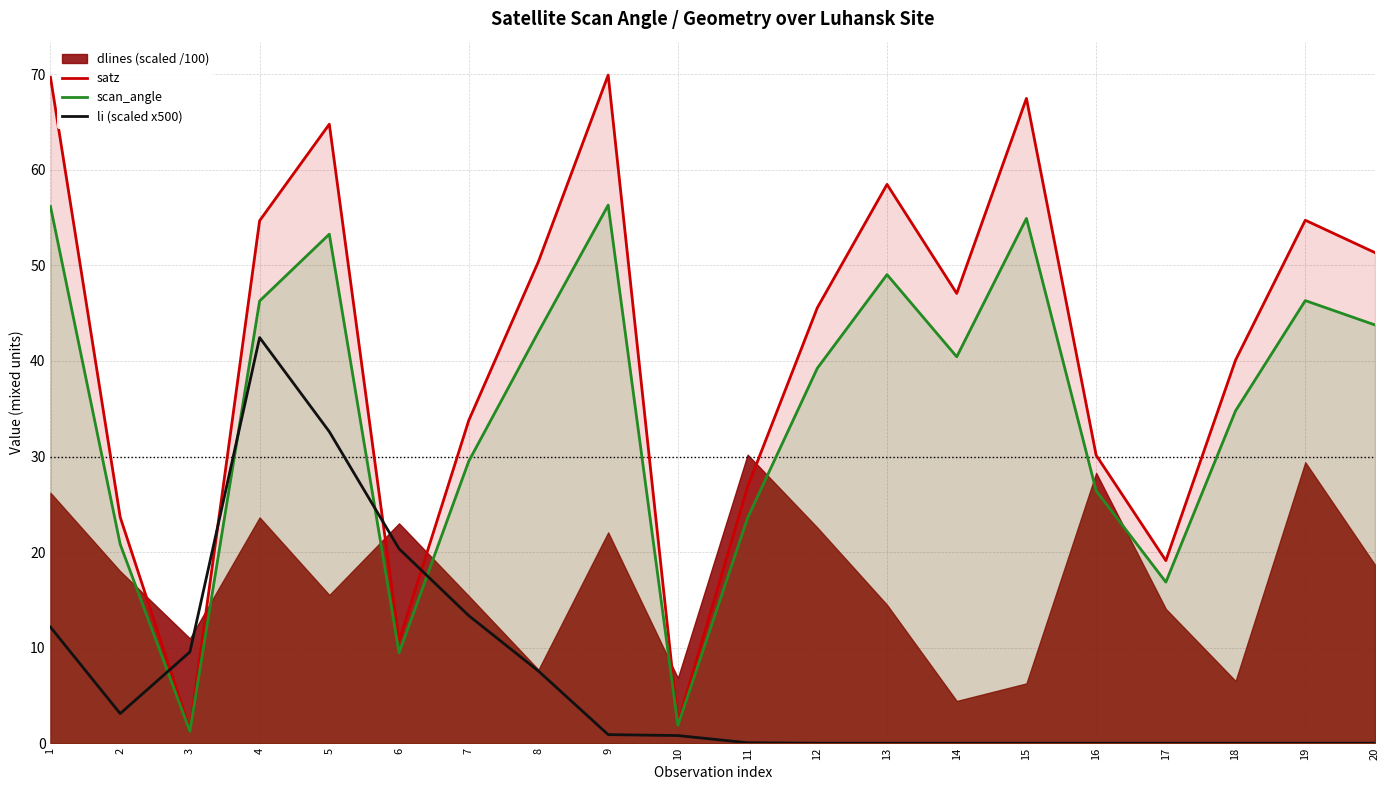

At how many categories does at least one series exceed 36?

12